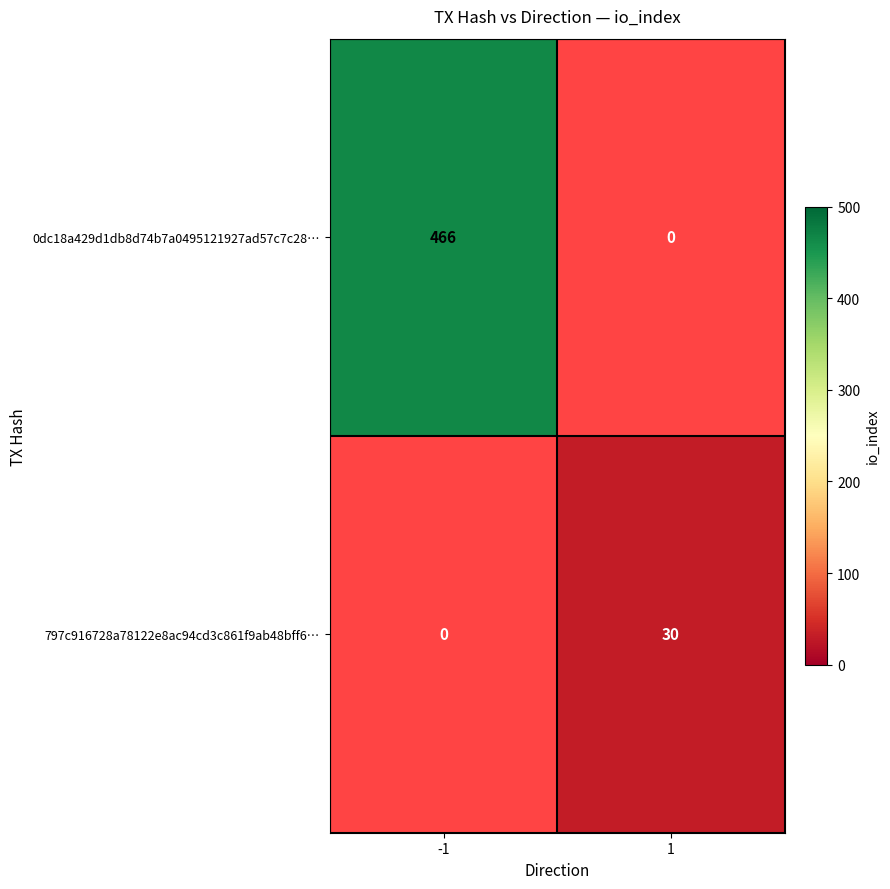

At how many categories does at least one series exceed 354?

1